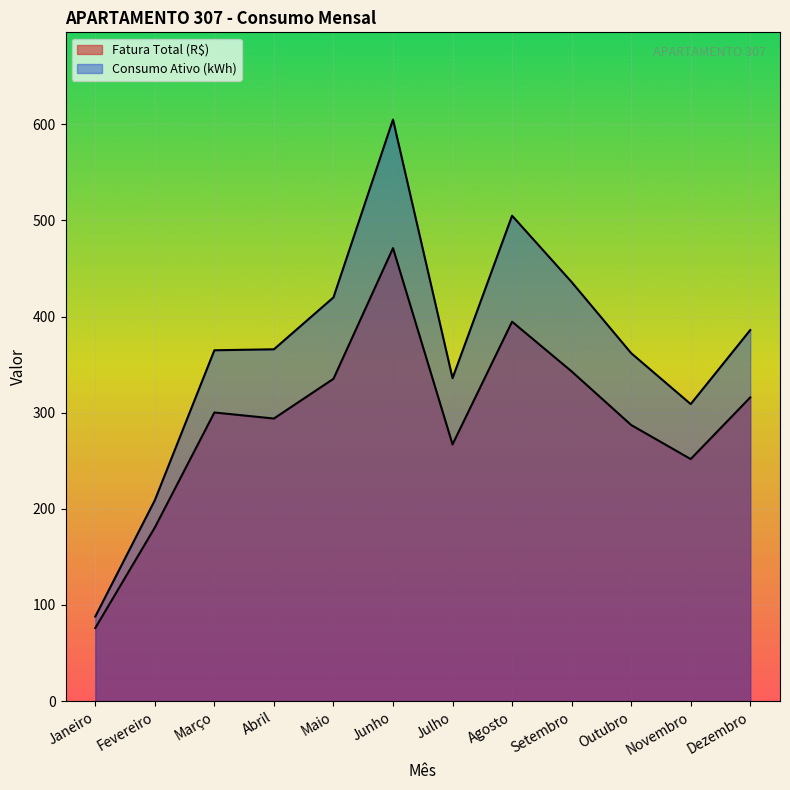

How many lines are shown in the chart?

2